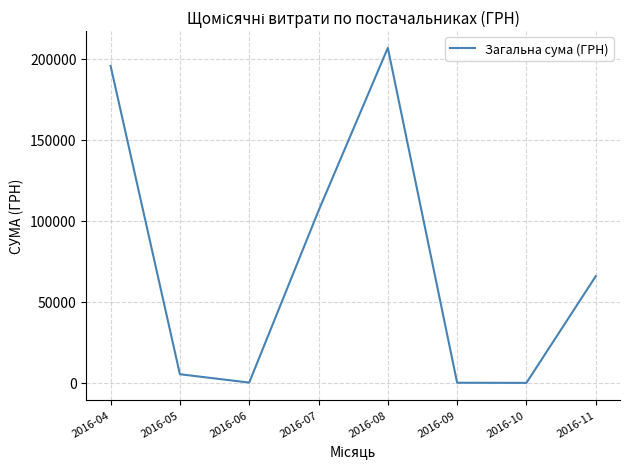

How many series are shown in this chart?

1